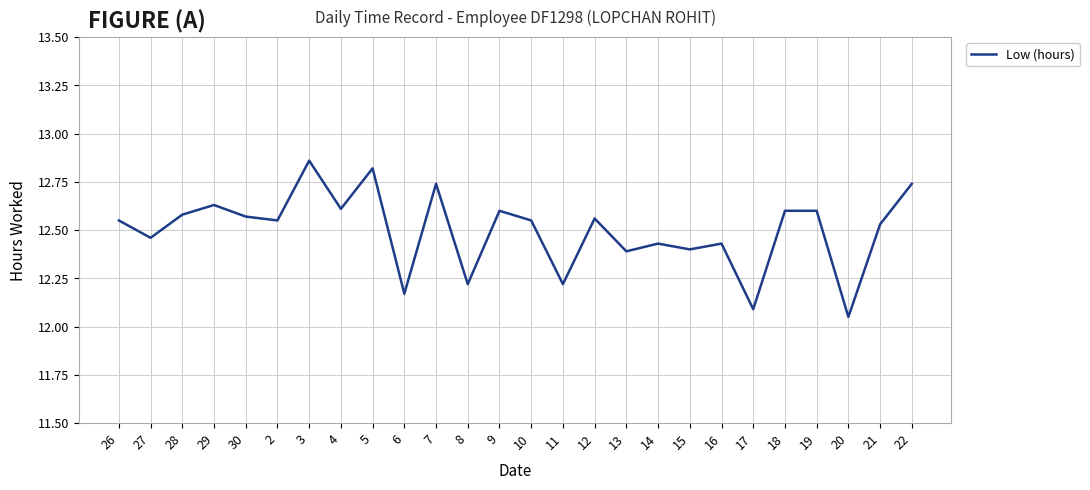

Which category has the lowest value across all series?

20